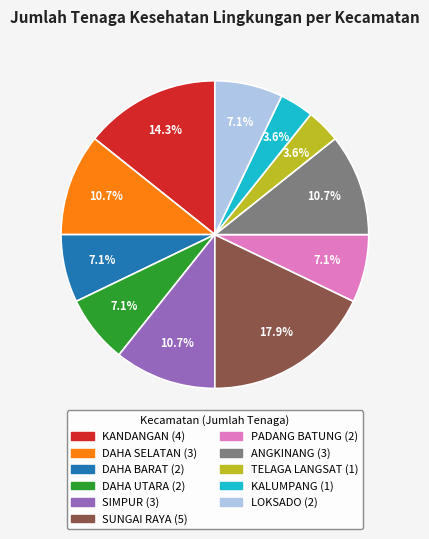

How much of the chart is everything except TELAGA LANGSAT?

96.4%